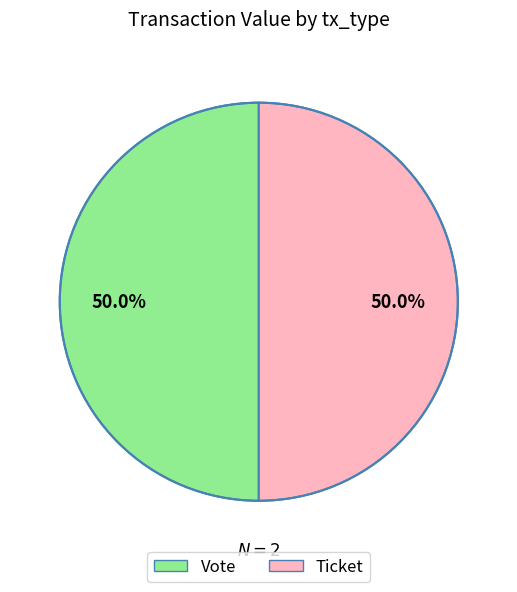

How many slices are in this pie chart?

2